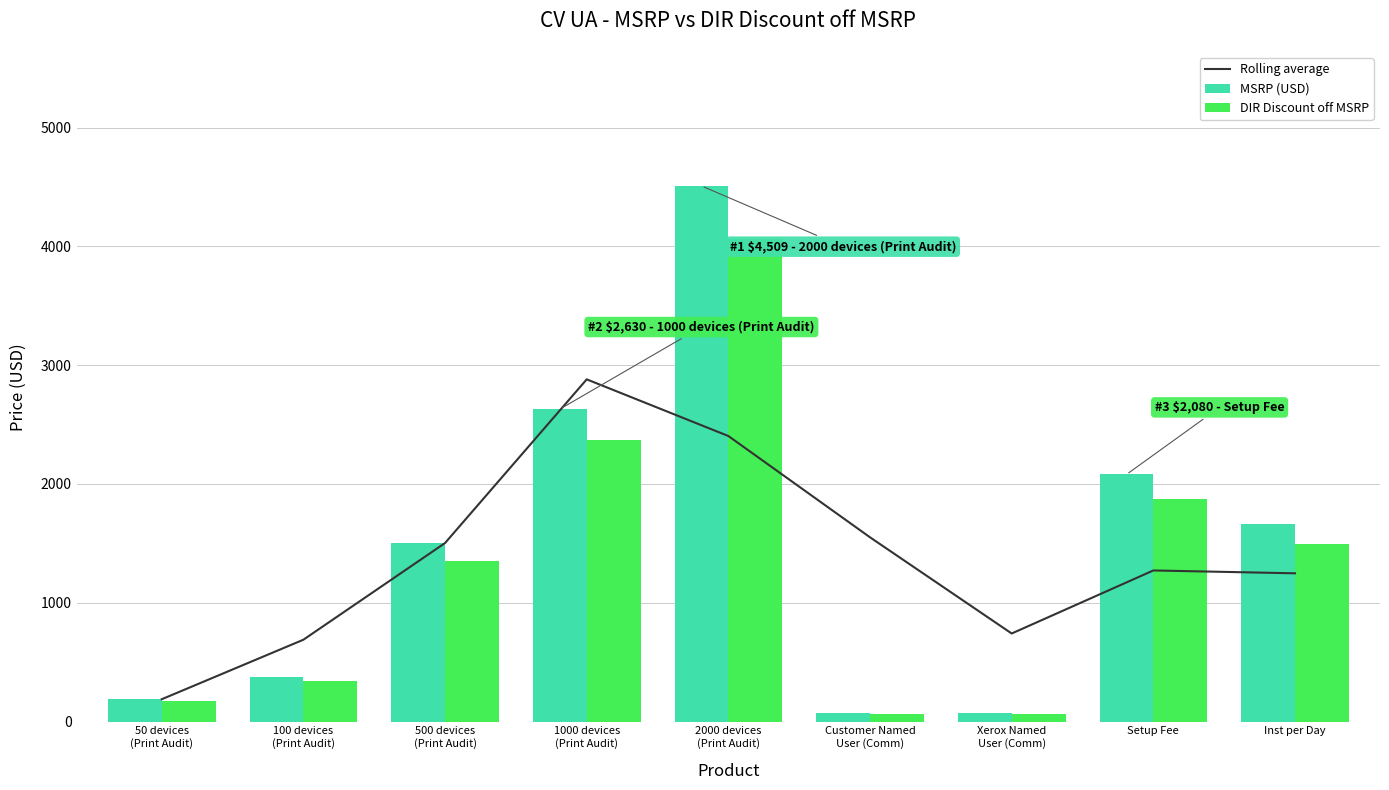

At which category is the sum across all series the highest?

2000 devices
(Print Audit)